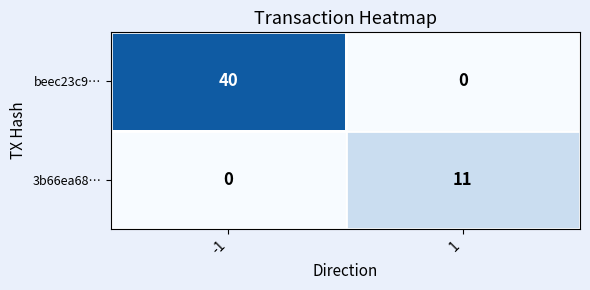

What is the difference between the highest and lowest values at -1?

40